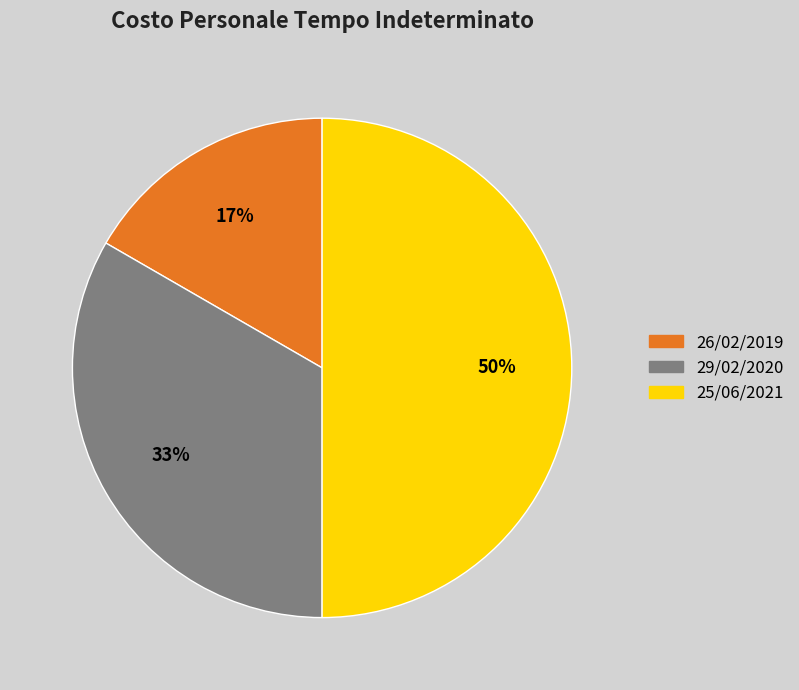

Is 29/02/2020 the majority of the pie?

No